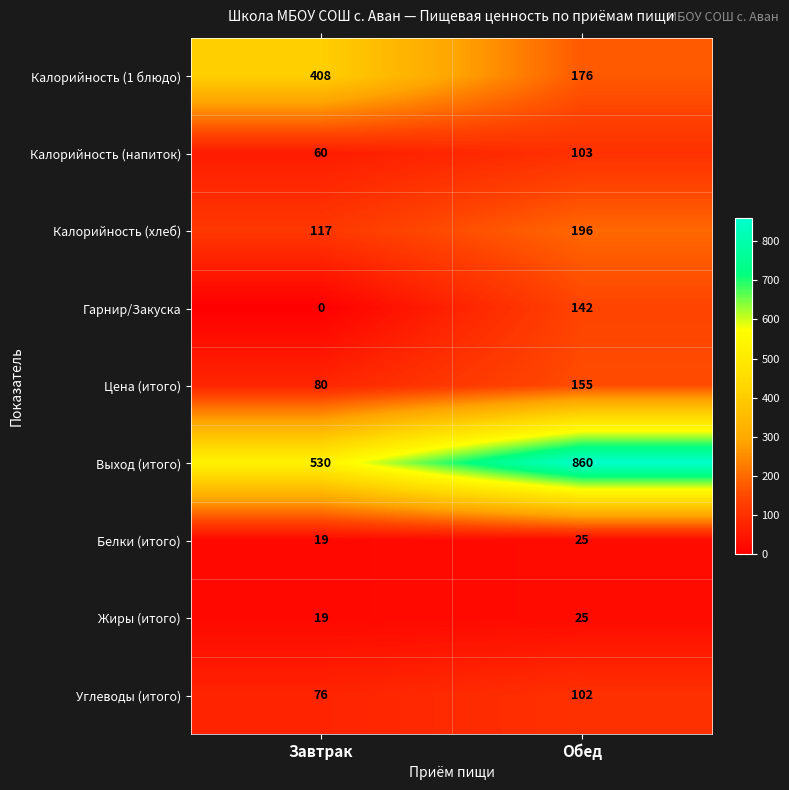

The Калорийность (напиток) series shows 105 at Завтрак. True or false?

False